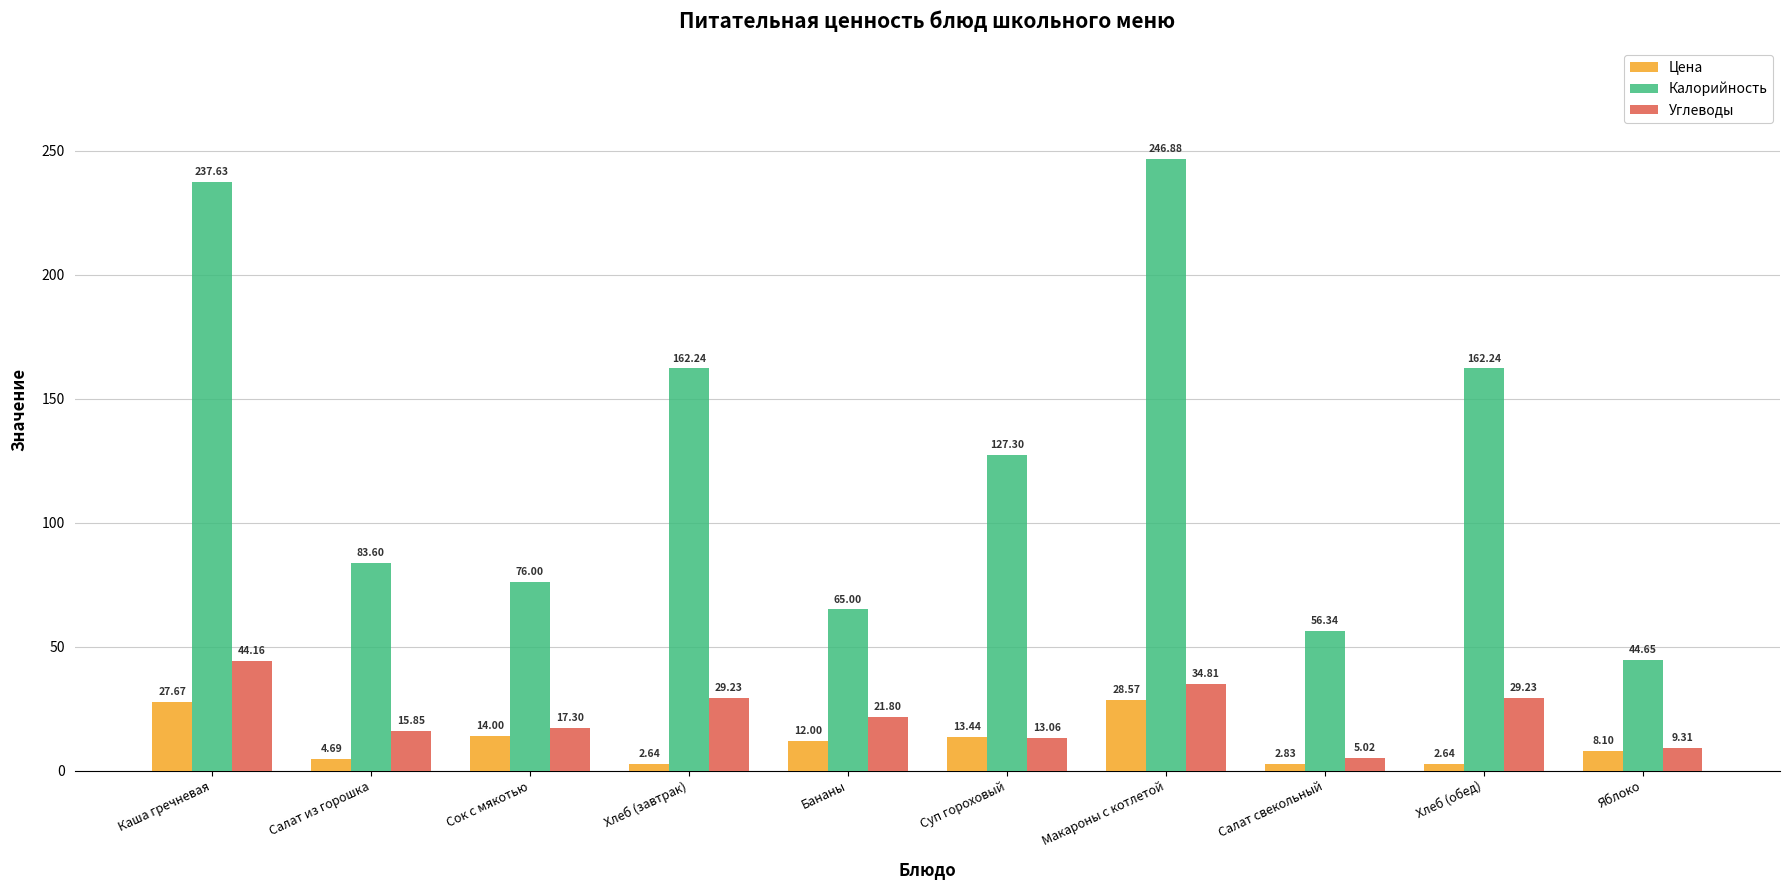

The value of Цена at Макароны с котлетой is 28.6. True or false?

True